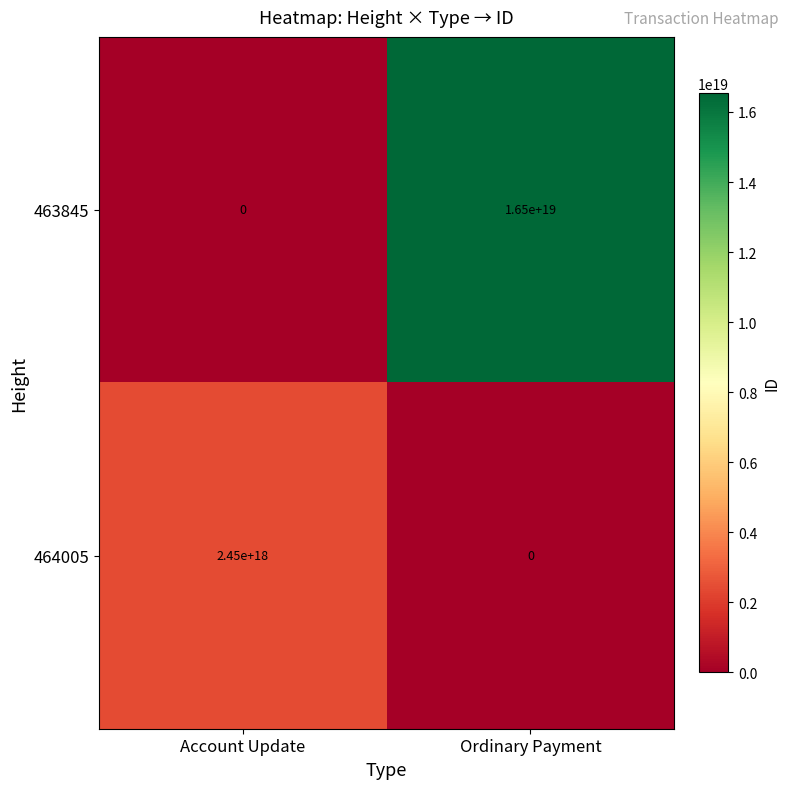

The value of 464005 at Account Update is 2450000000000000000. True or false?

True